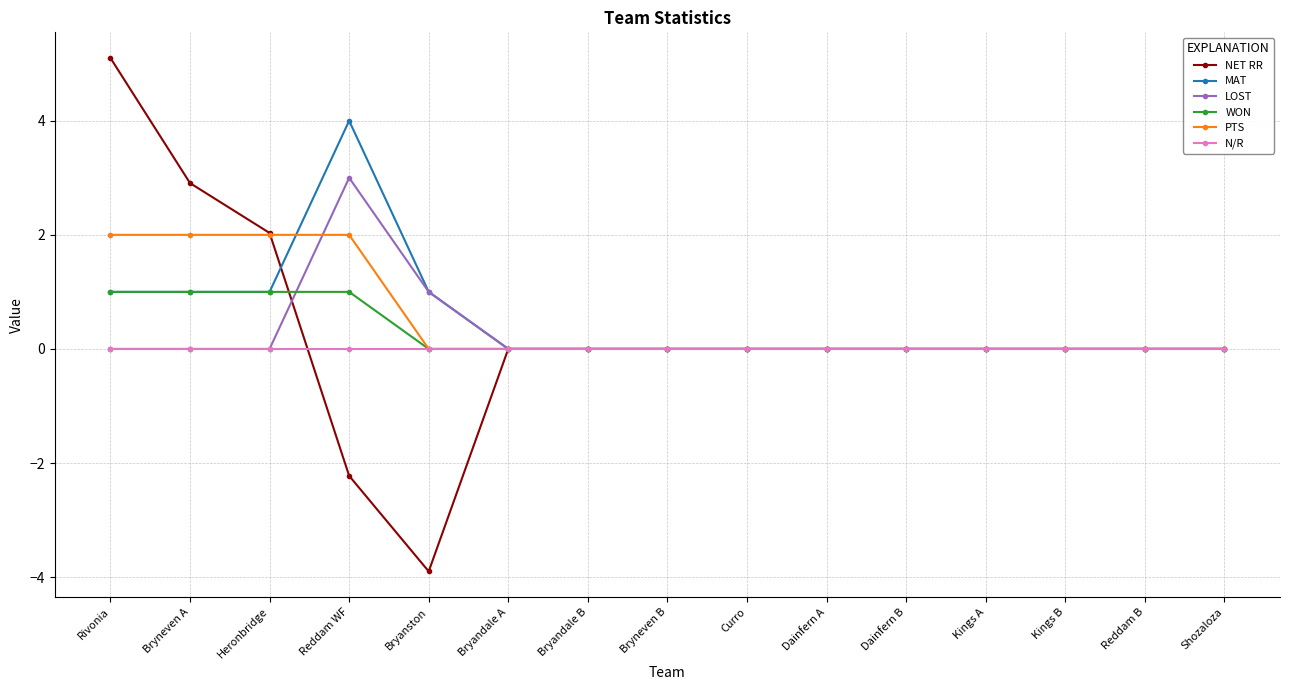

The MAT series shows 0.0 at Reddam B. True or false?

True